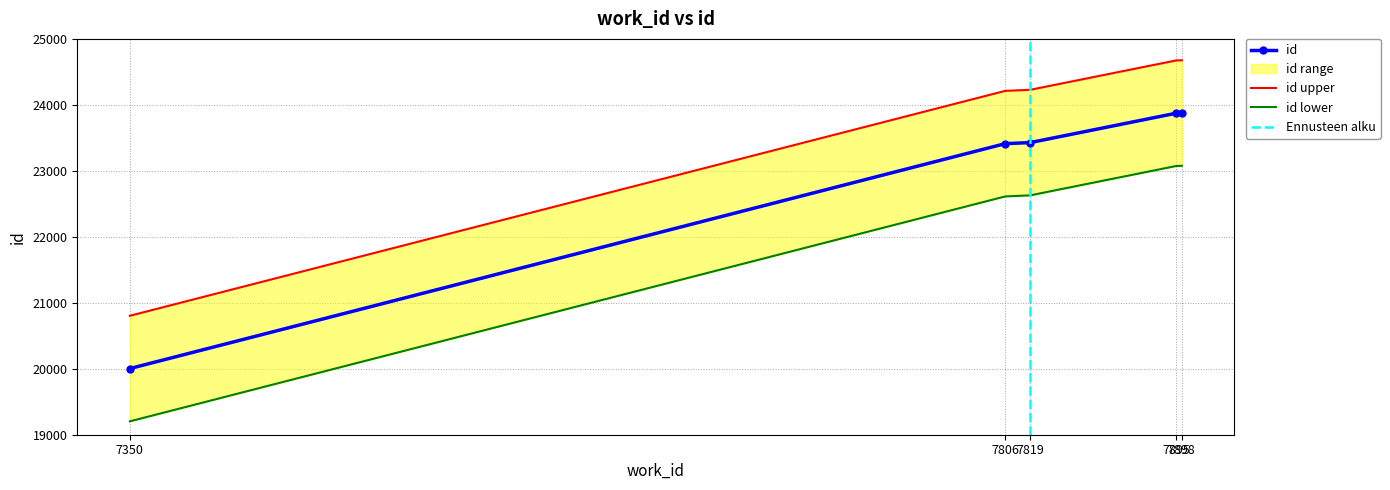

What is the greatest value displayed?

23876